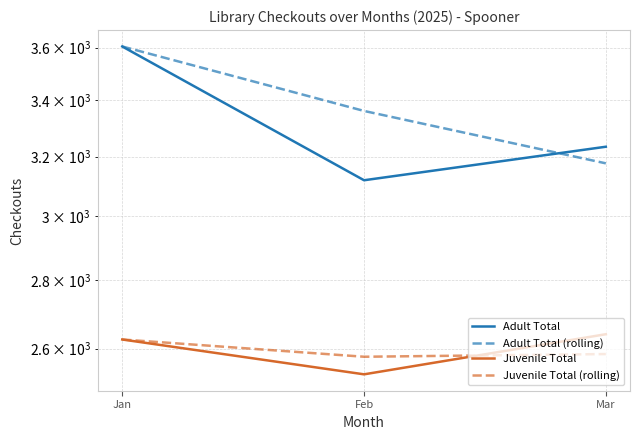

At which category is the sum across all series the highest?

Jan